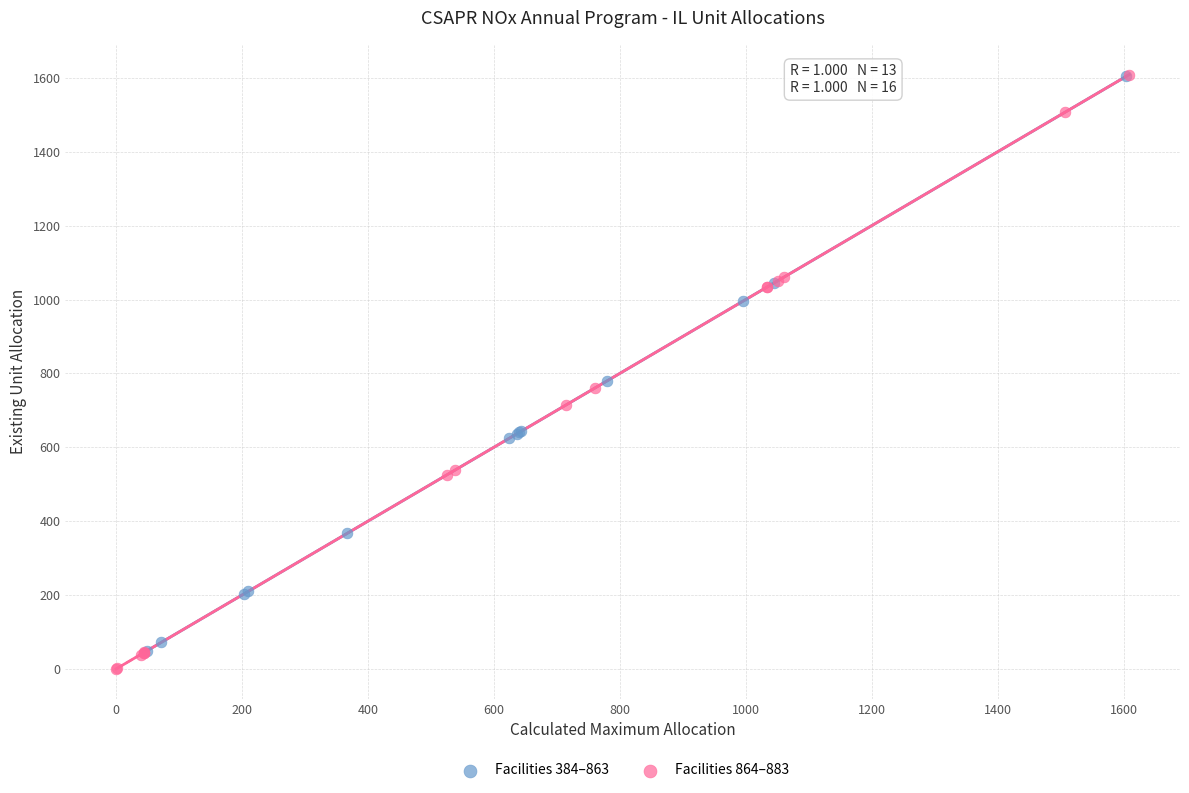

Which series has the widest spread of Y values?

Facilities 864–883